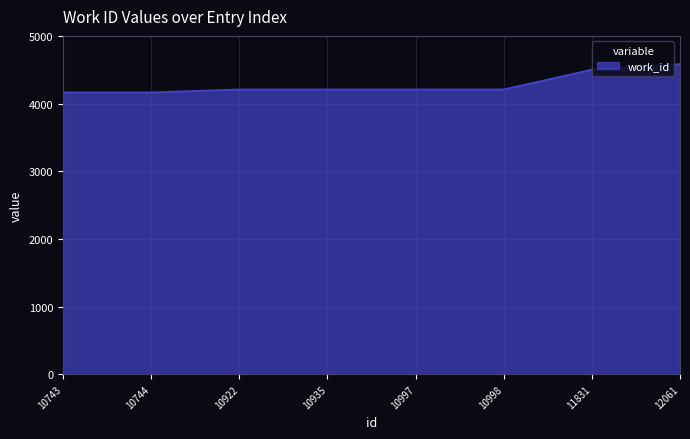

What is the sum of all values?

34250